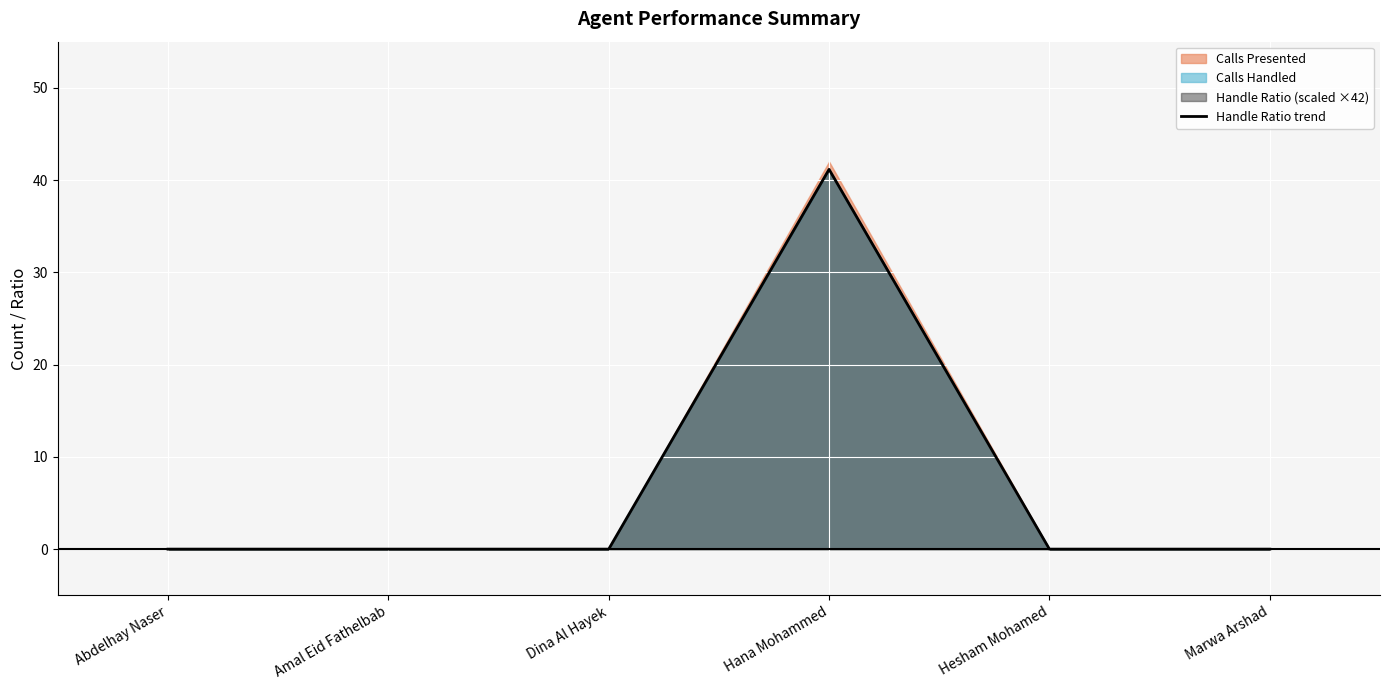

Is it true that the value at Amal Eid Fathelbab is -25.5?

False